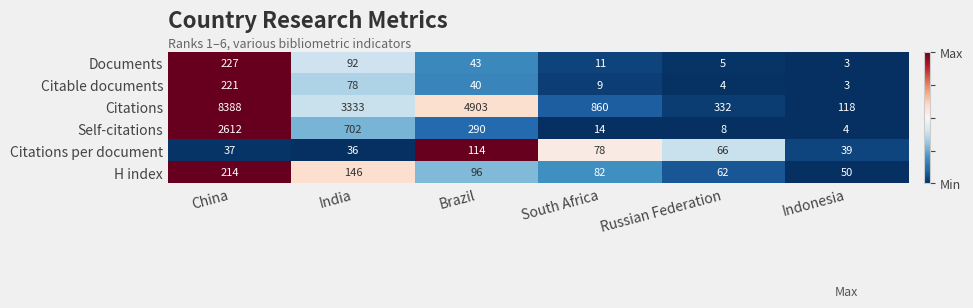

How many data points does each series have?

6